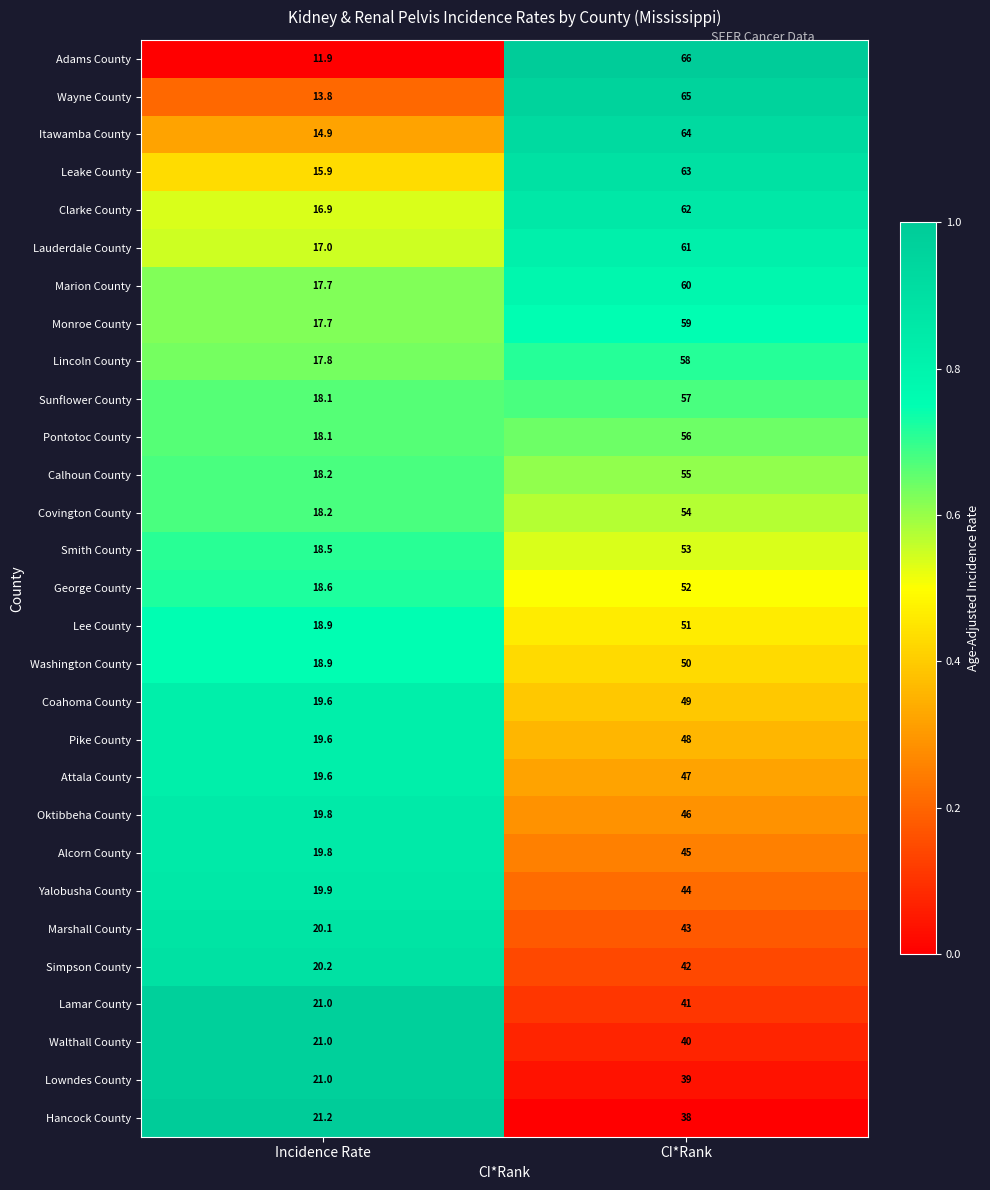

List the labels in order of Calhoun County value, largest first.

CI*Rank, Incidence Rate